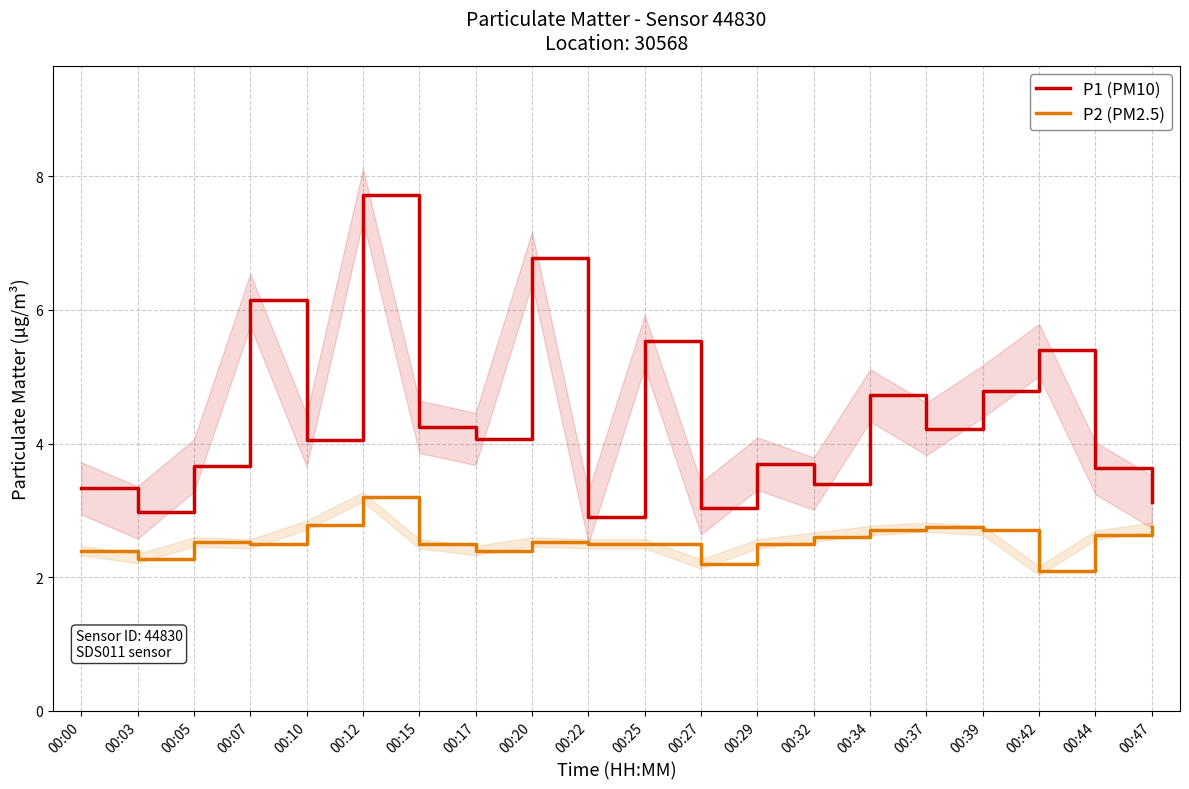

What is the difference between the maximum and minimum values in the P1 (PM10) series?

4.8